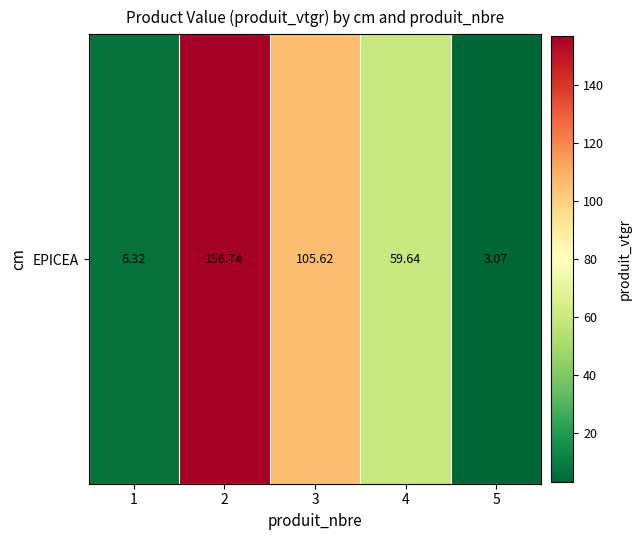

What is the sum of the values at 2 and 4?

216.4